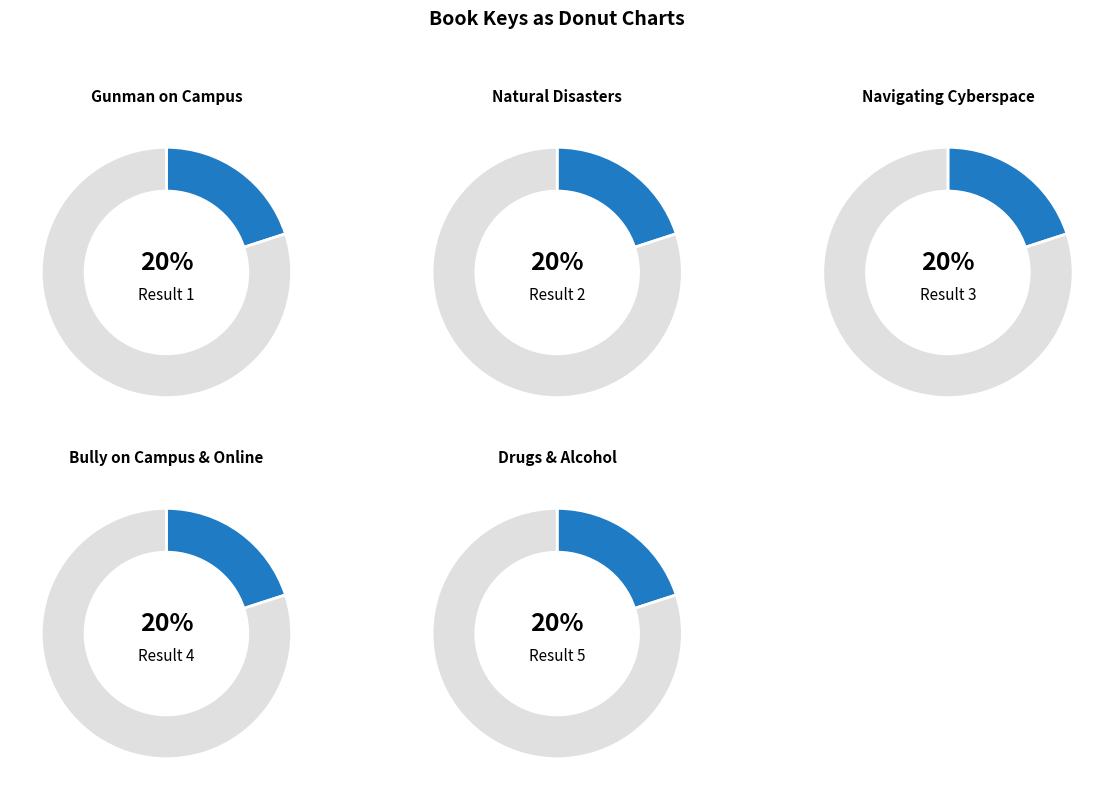

How many segments does this pie chart have?

5